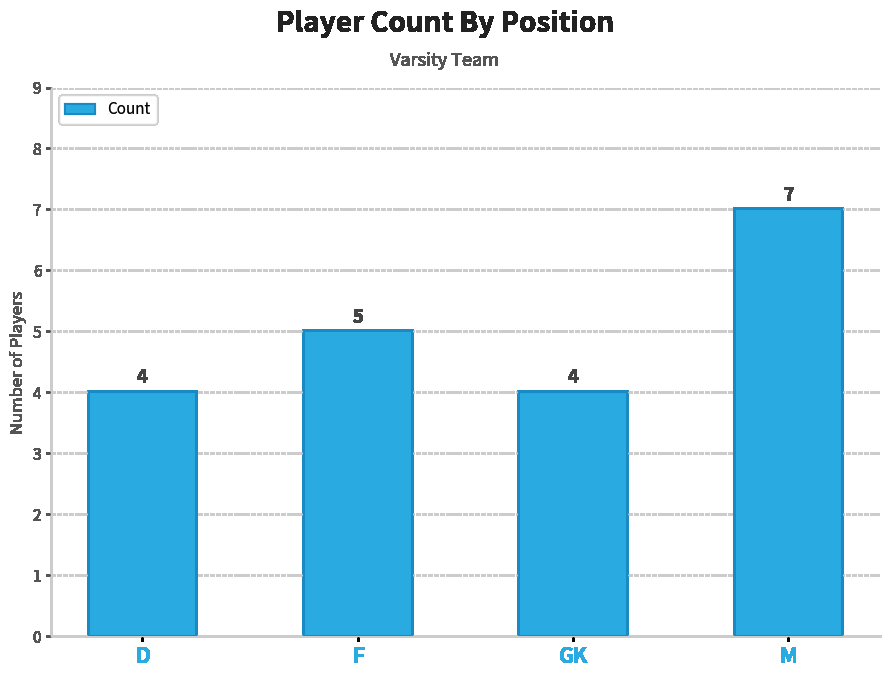

What is the label of the 4th bar from the left?

M